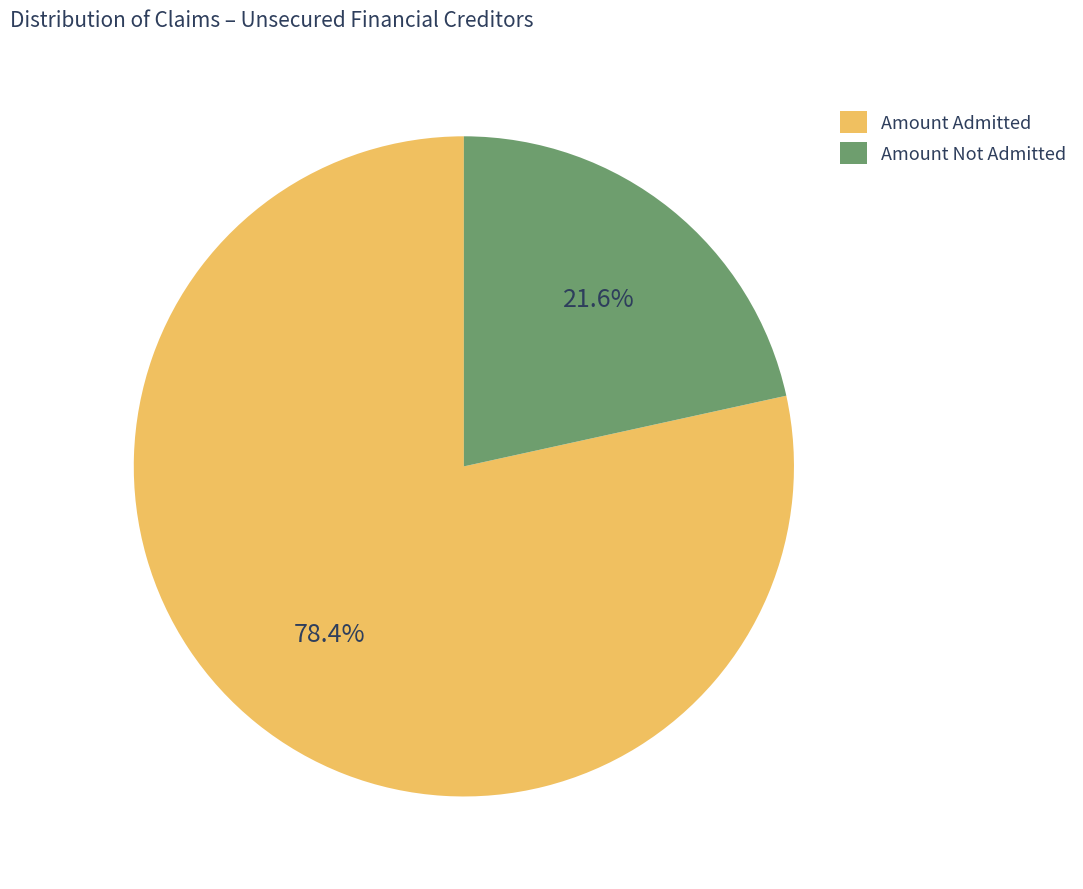

Which slice is the largest?

Amount Admitted